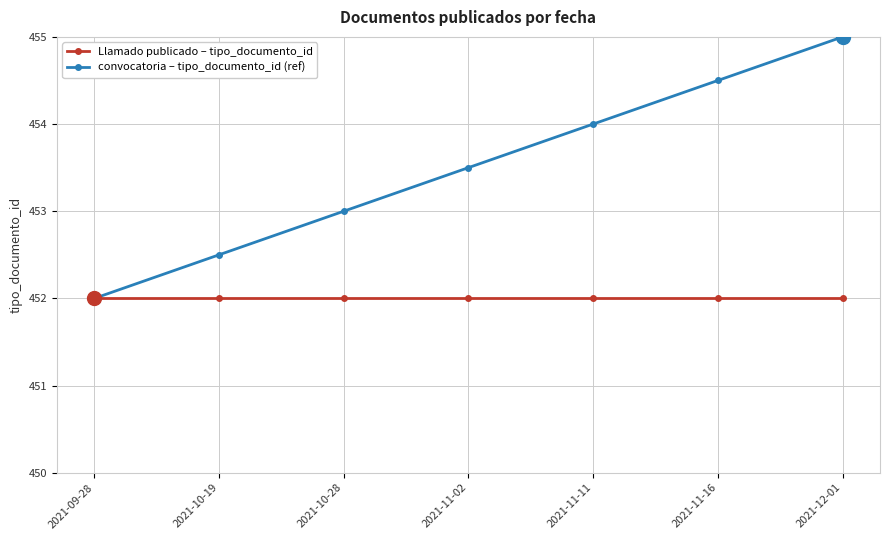

What is the average value of the convocatoria – tipo_documento_id (ref) series?

453.5